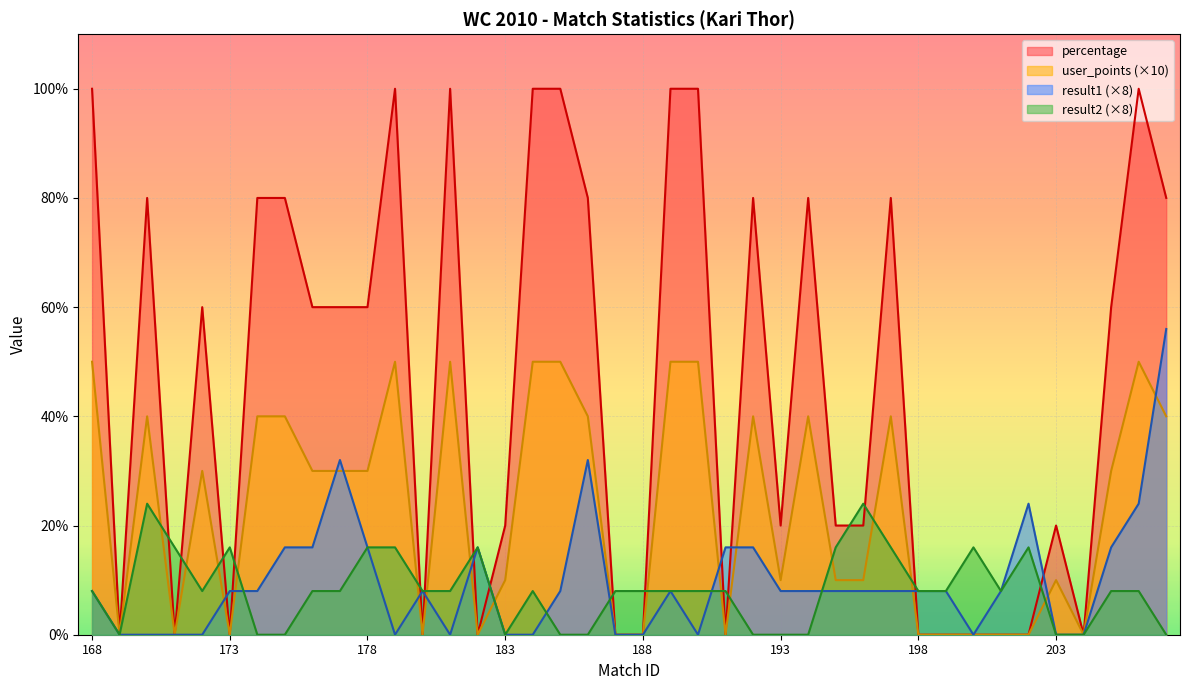

Where is the first local maximum for user_points?

170